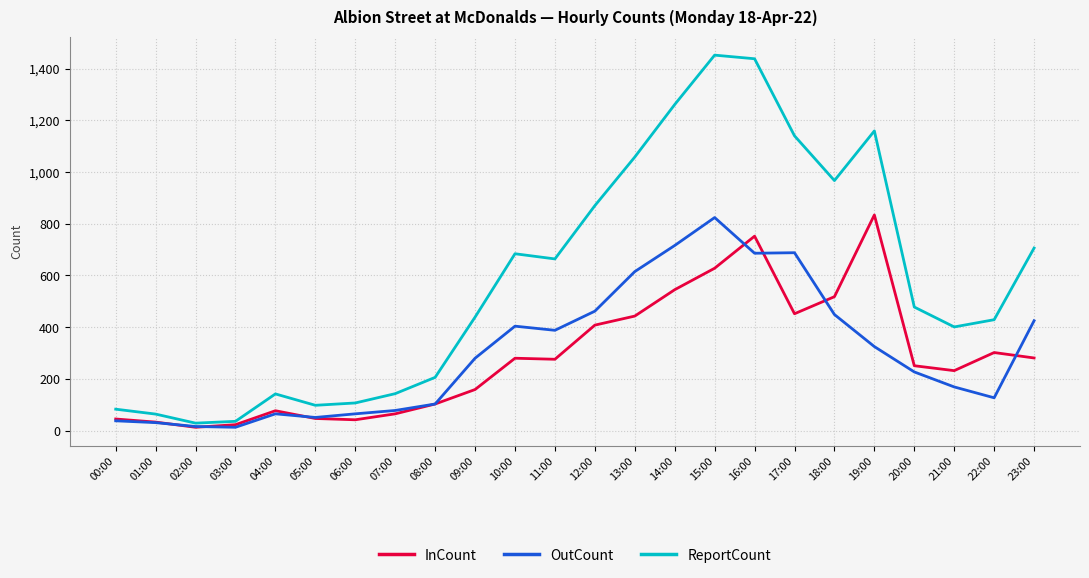

At 19:00, list the series in order from smallest to largest.

OutCount, InCount, ReportCount